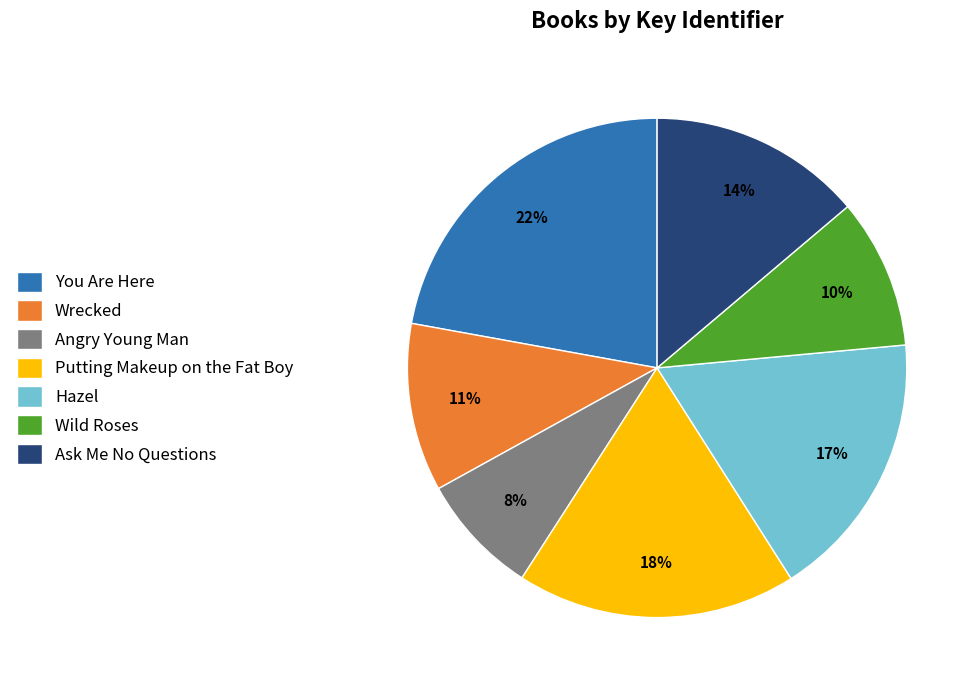

To the nearest percent, what is the difference between the largest and smallest slice percentages?

14%